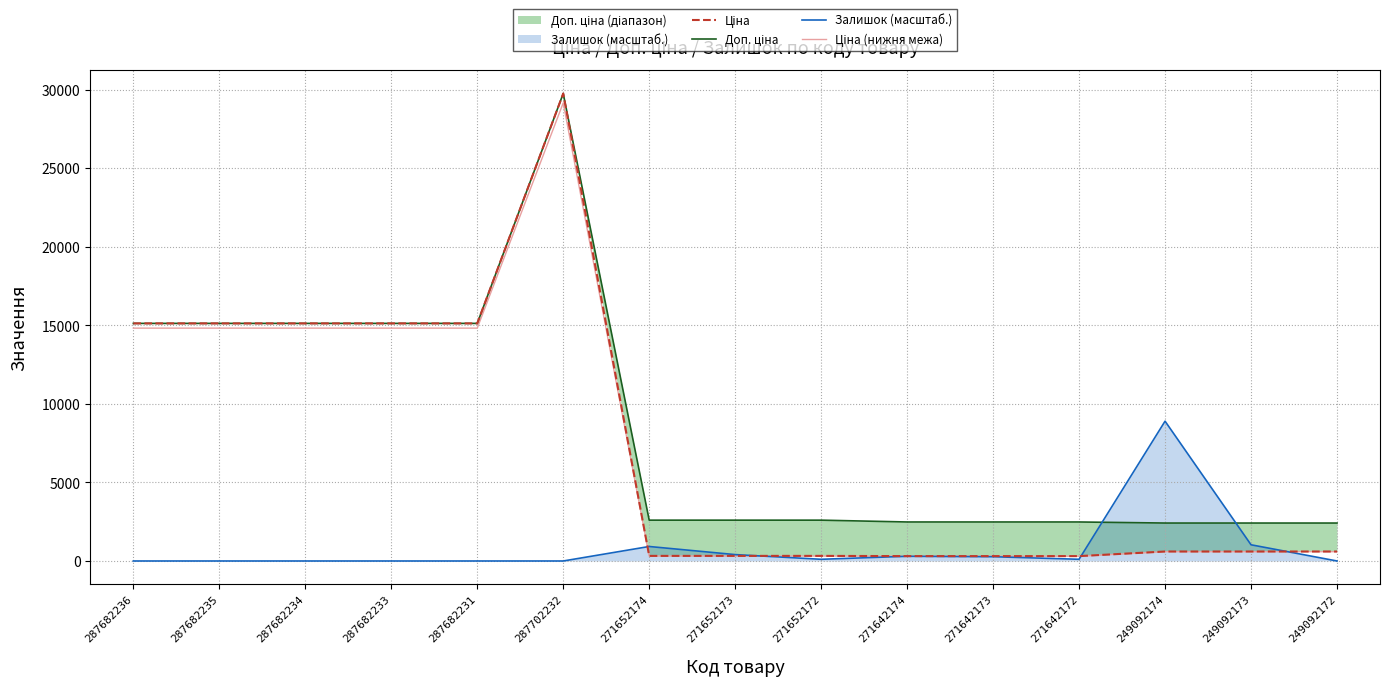

At which label is Доп. ціна closest to 16081?

287682236